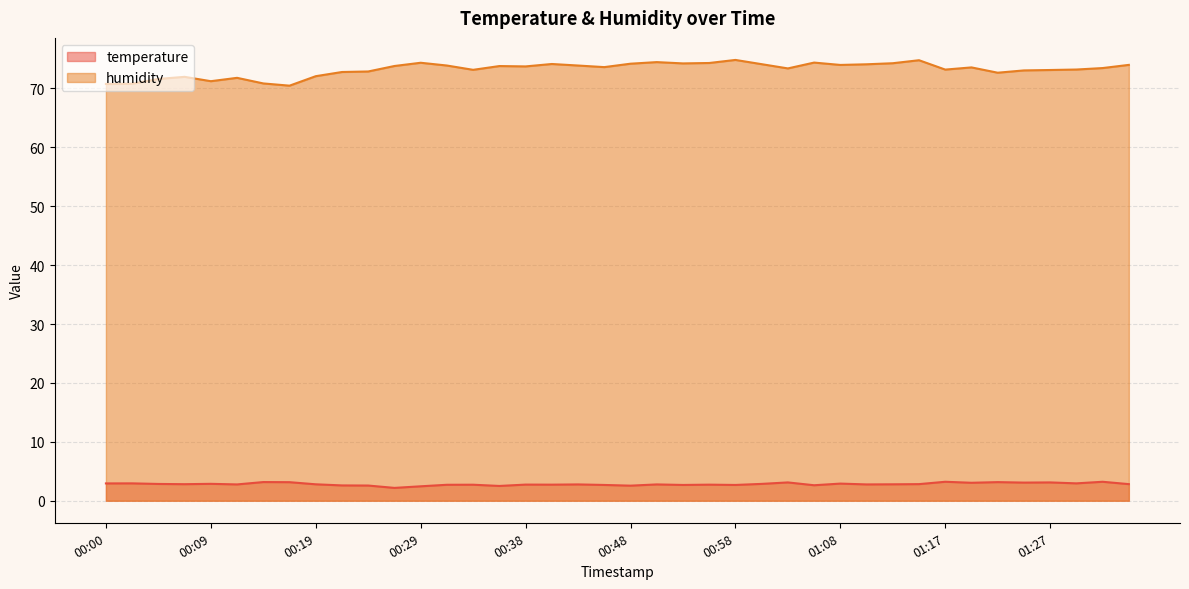

Reading right to left, transcribe all the data shown in this chart.

temperature: 2.8	3.2	3.0	3.1	3.1	3.2	3.0	3.2	2.8	2.8	2.8	2.9	2.6	3.1	2.9	2.7	2.7	2.7	2.8	2.6	2.7	2.8	2.7	2.7	2.5	2.7	2.7	2.5	2.2	2.6	2.6	2.8	3.1	3.2	2.8	2.9	2.8	2.9	3.0	2.9
humidity: 74.0	73.5	73.2	73.1	73.1	72.7	73.6	73.2	74.8	74.3	74.1	74.0	74.4	73.4	74.1	74.8	74.3	74.2	74.5	74.2	73.6	73.9	74.2	73.7	73.8	73.2	73.9	74.4	73.8	72.9	72.8	72.1	70.5	70.8	71.8	71.2	72.0	71.6	70.8	70.8